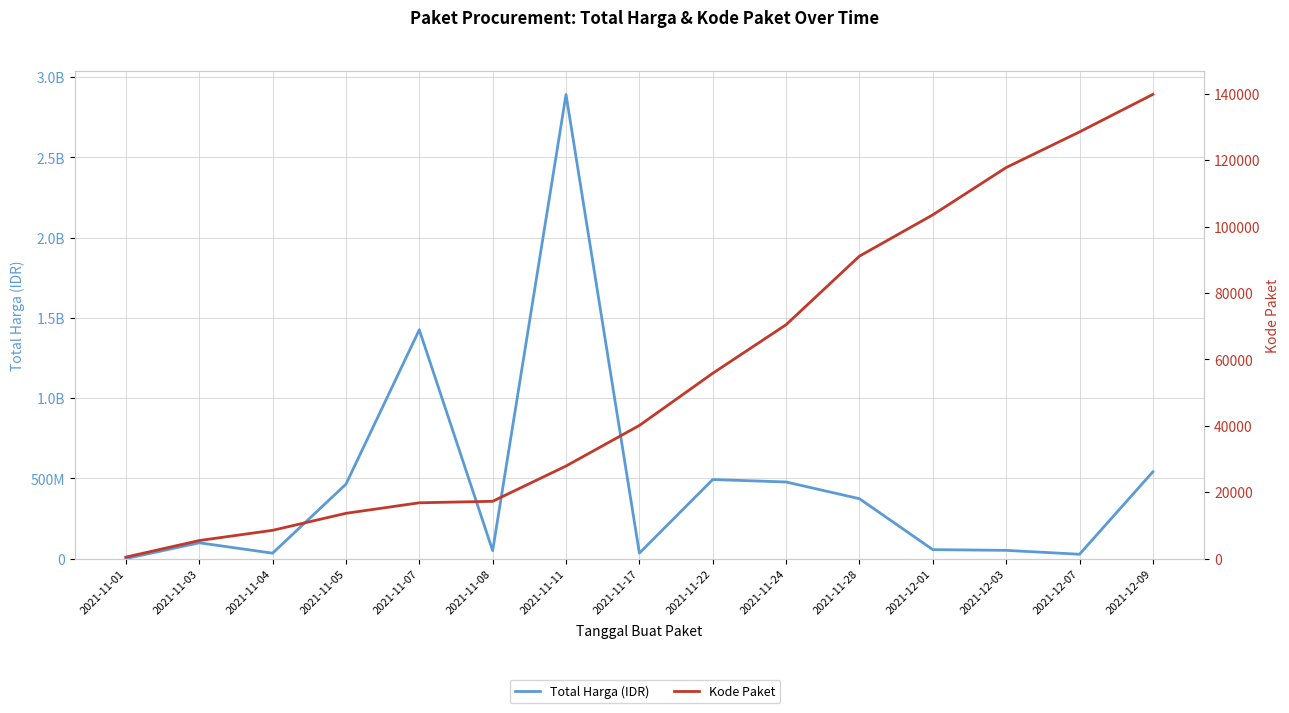

True or false: Kode Paket and Total Harga (IDR) intersect in this chart.

False